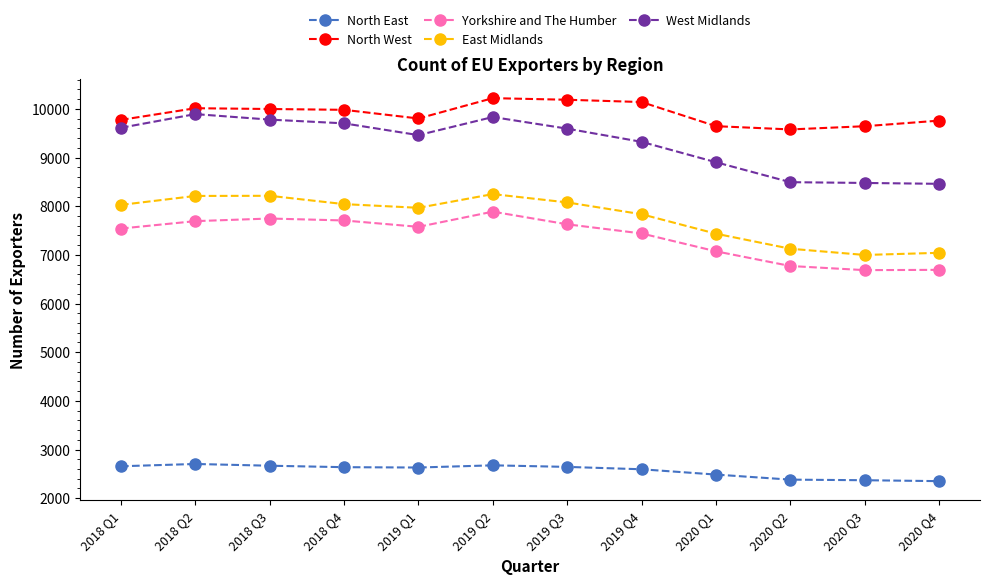

What is the sum of the Yorkshire and The Humber values at 2019 Q1 and 2020 Q4?

14270